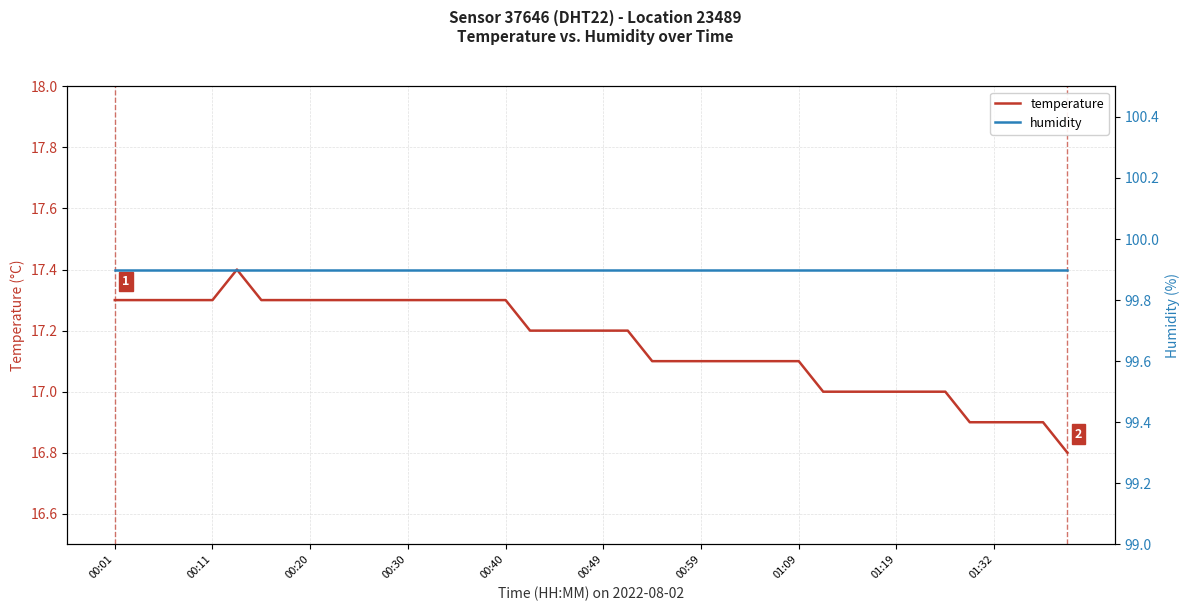

What are all the series names shown in the legend?

temperature, humidity